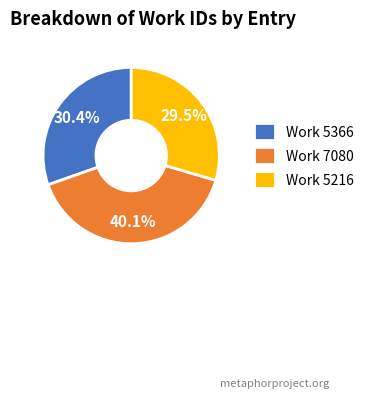

What is the smallest slice in the pie chart?

Work 5216